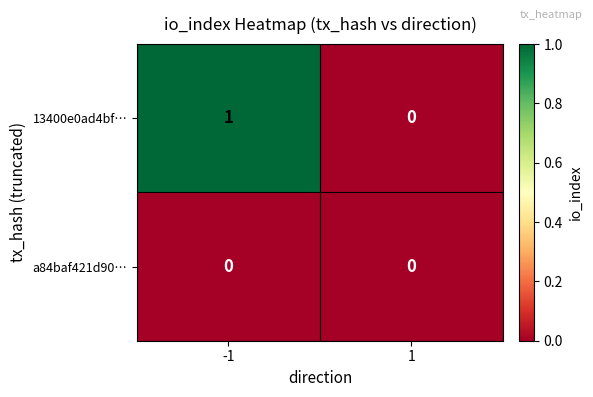

Rank the series at -1 from highest to lowest value.

13400e0ad4bf…, a84baf421d90…